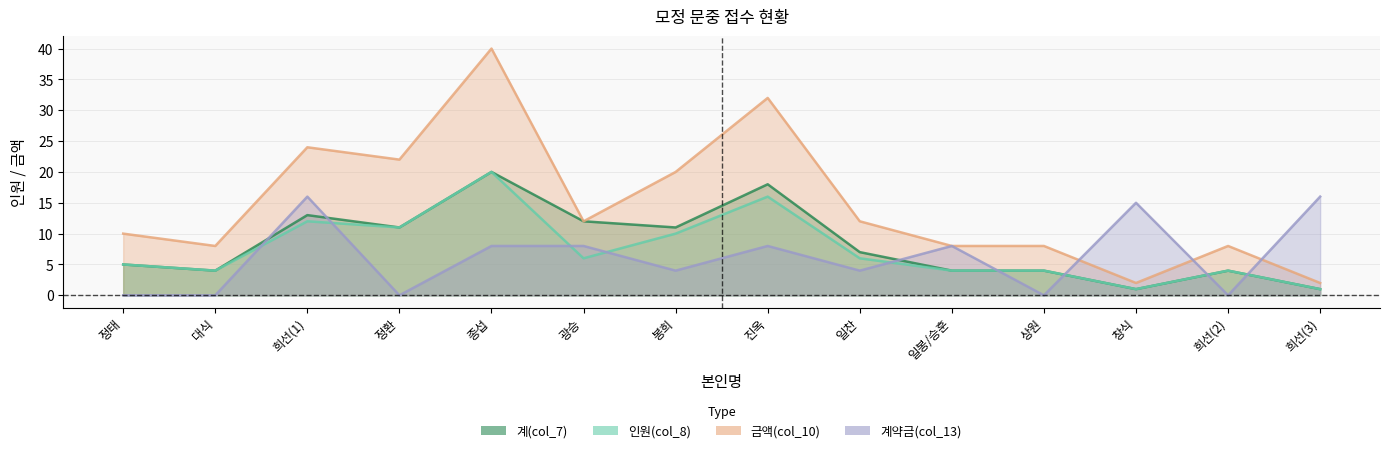

At which label is 계약금(col_13) closest to 8?

종섭